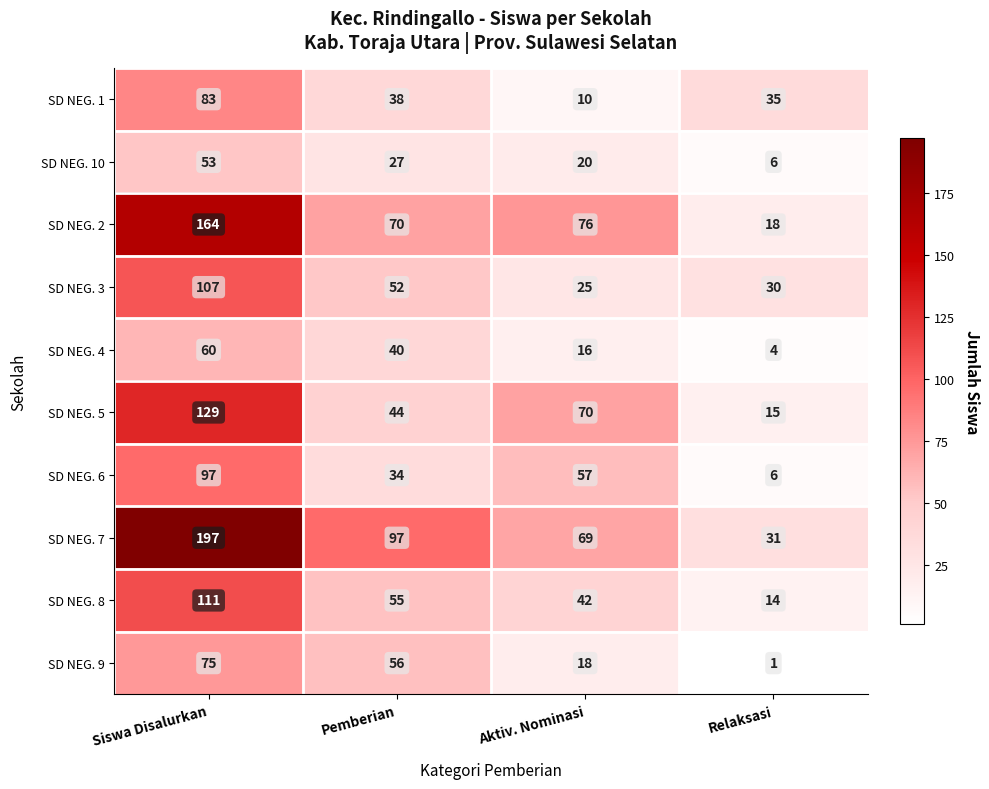

At which label does SD NEG. 5 first exceed 70?

Siswa Disalurkan